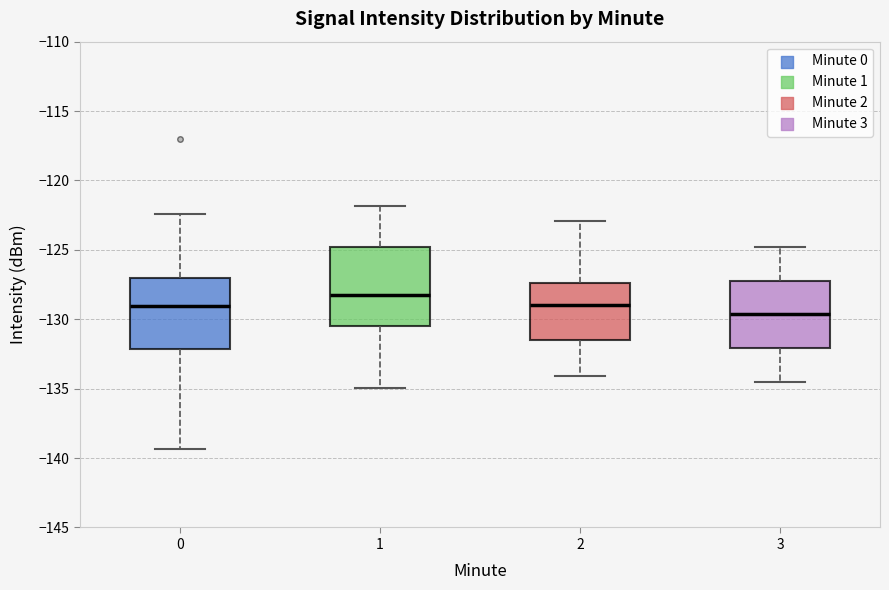

Which box's median line is the highest?

1